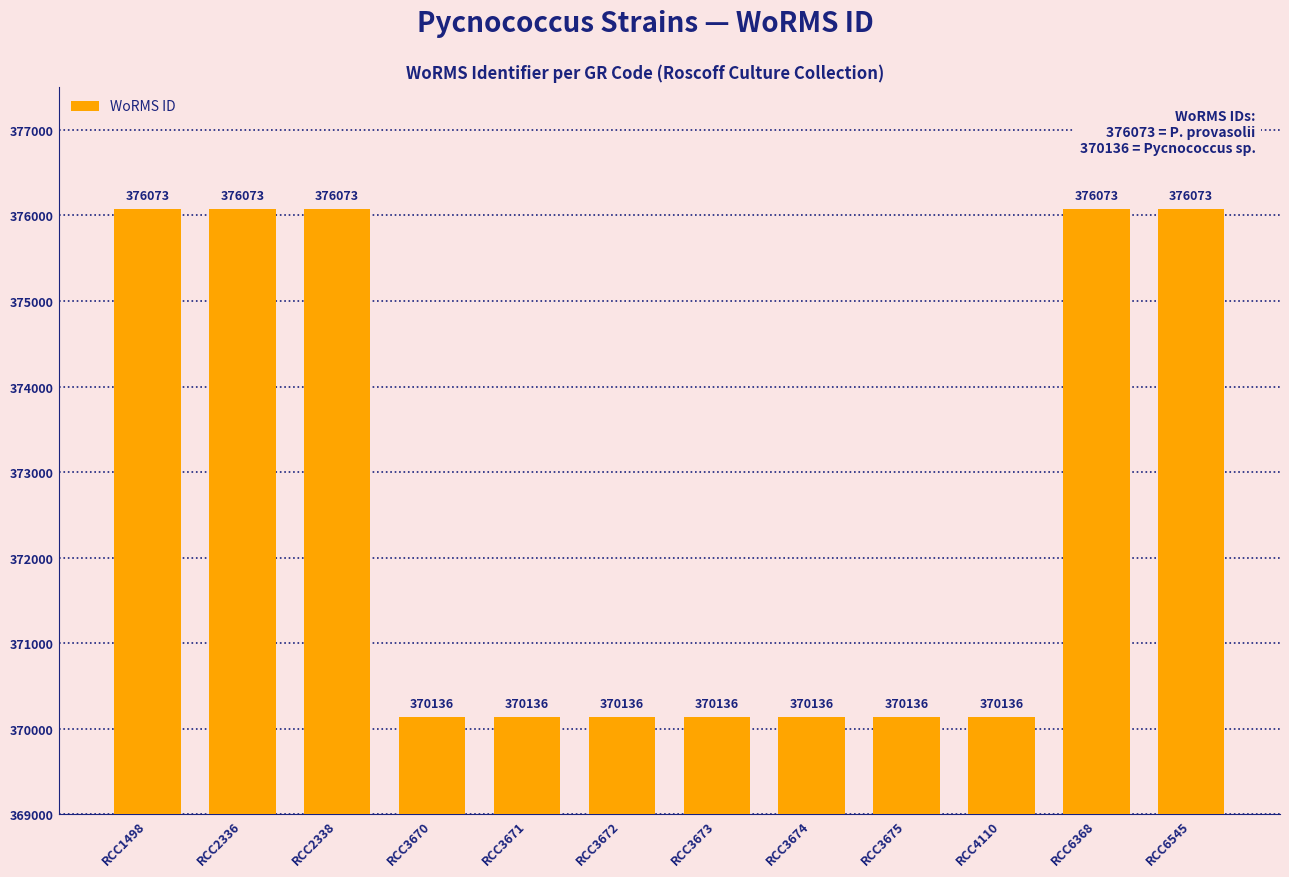

What is the approximate value at RCC3673?

370136